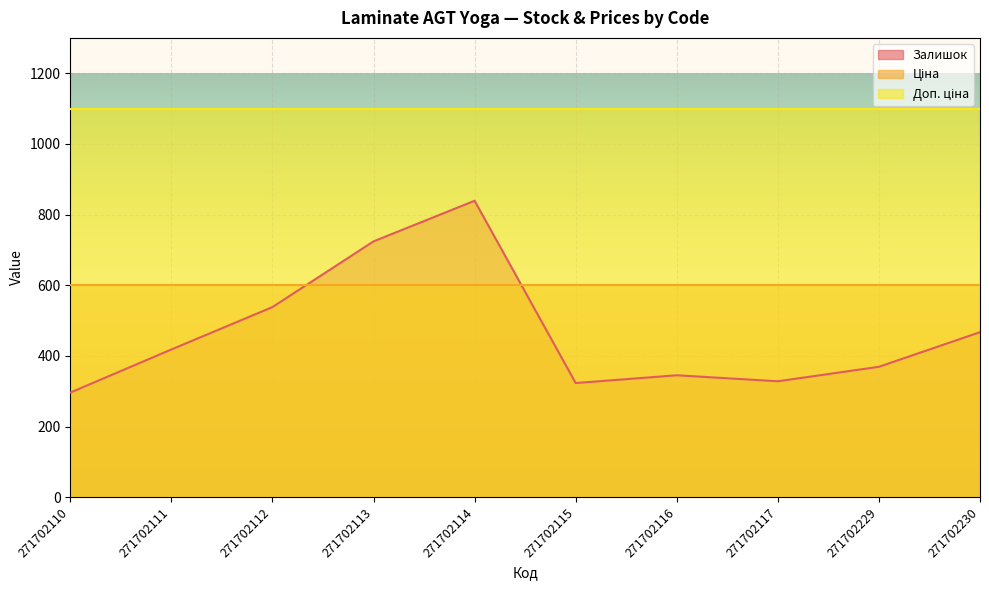

Read the Доп. ціна value at 271702116.

1100.0